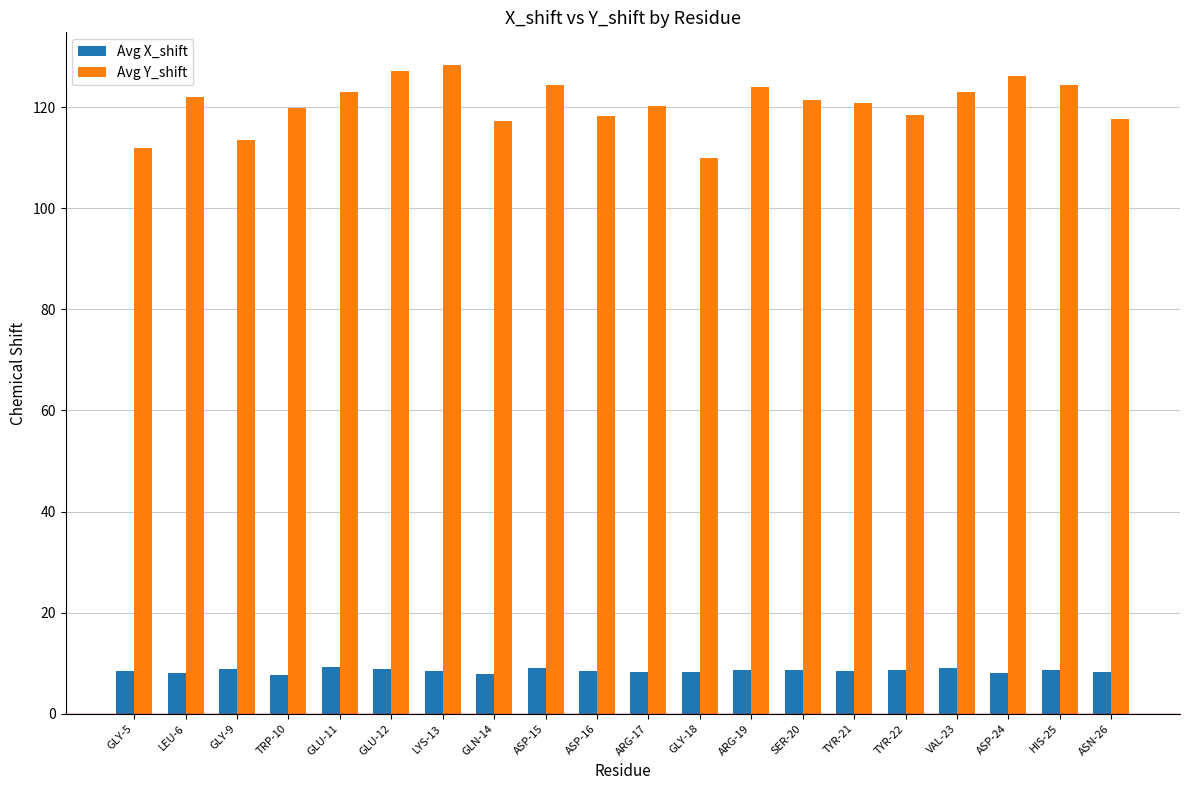

List the series in order of their overall mean, lowest first.

Avg X_shift, Avg Y_shift